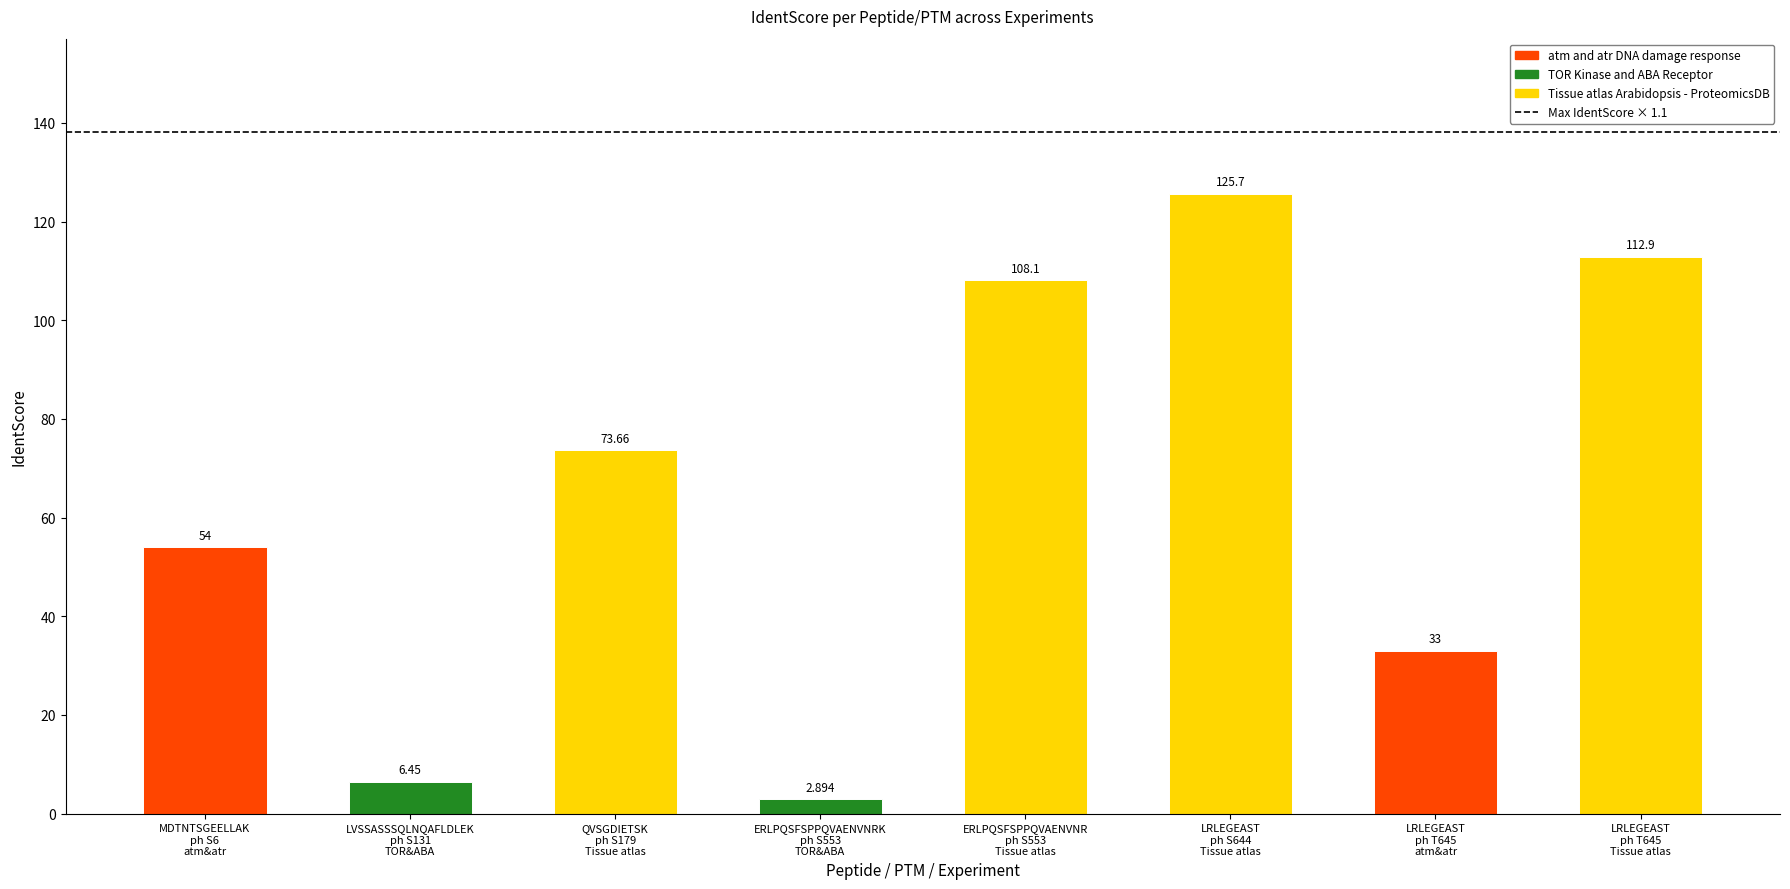

What is the label of the 4th bar from the left?

ERLPQSFSPPQVAENVNRK
ph S553
TOR&ABA